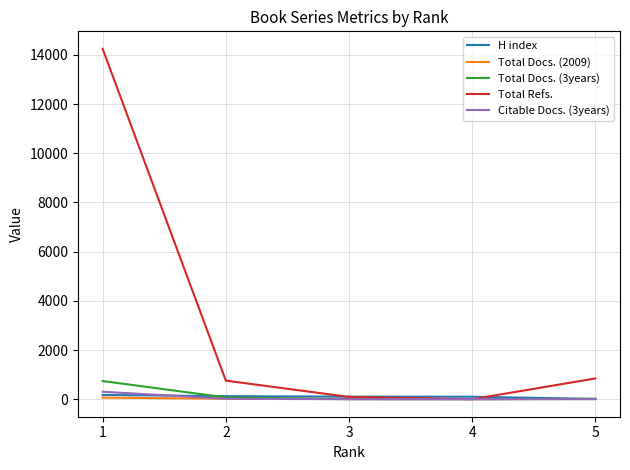

What is the spread (max minus min) of values at 4?

101